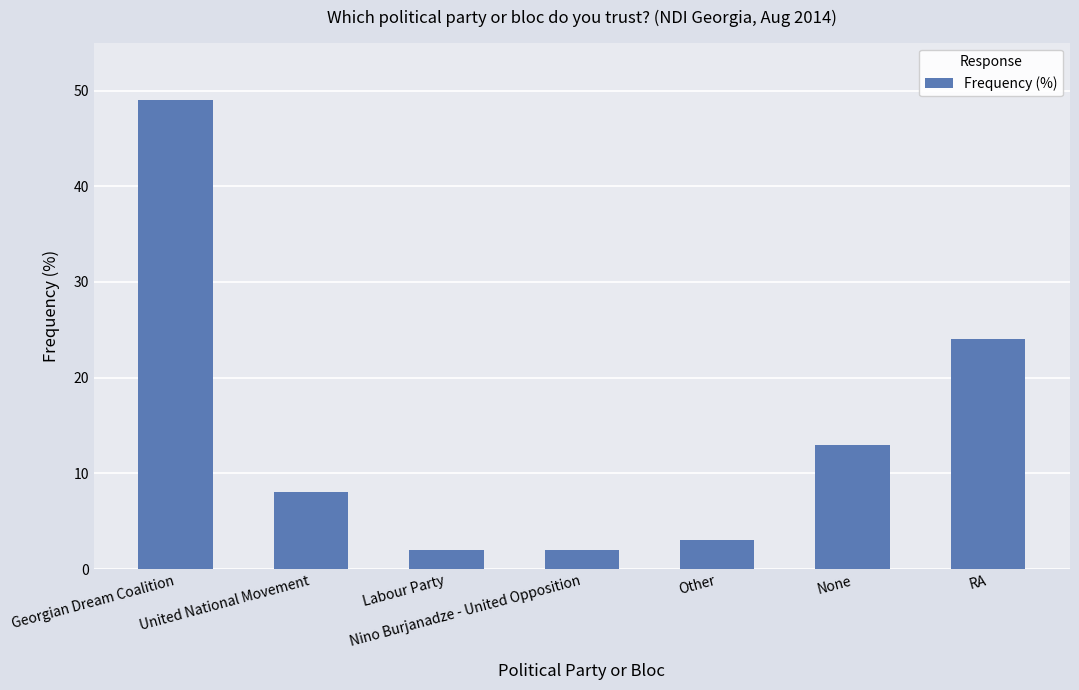

The value at RA is 5. True or false?

False